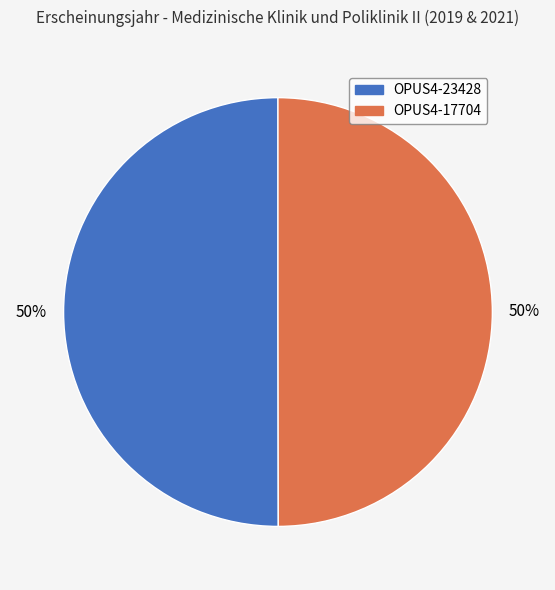

To the nearest percent, what portion does OPUS4-23428 represent?

50%